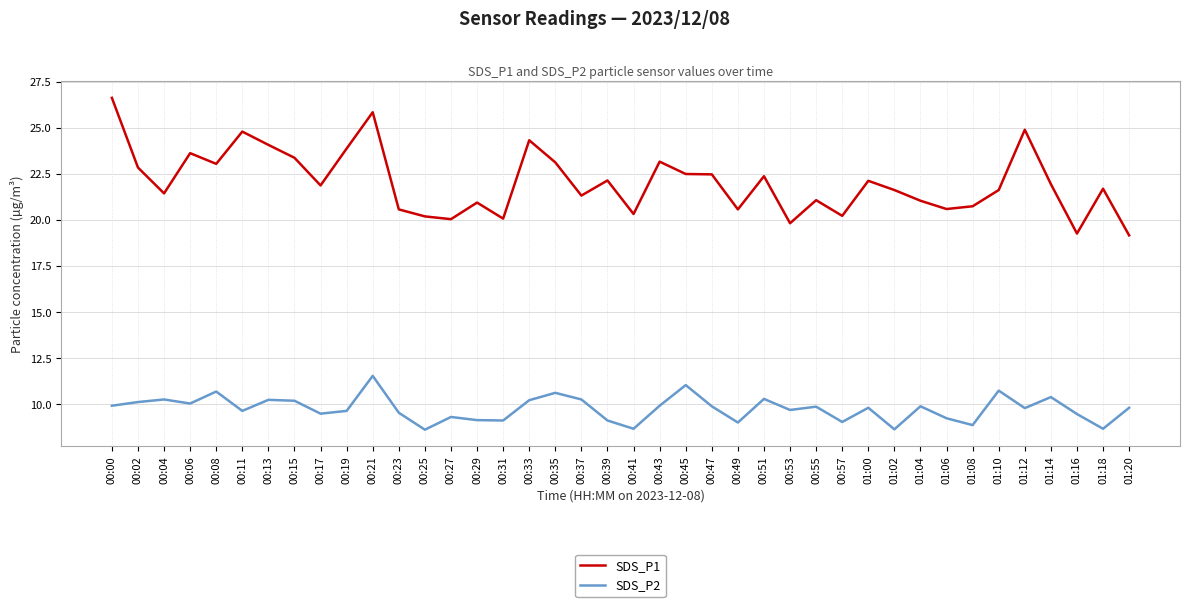

What is the average value of the SDS_P2 series?

9.8